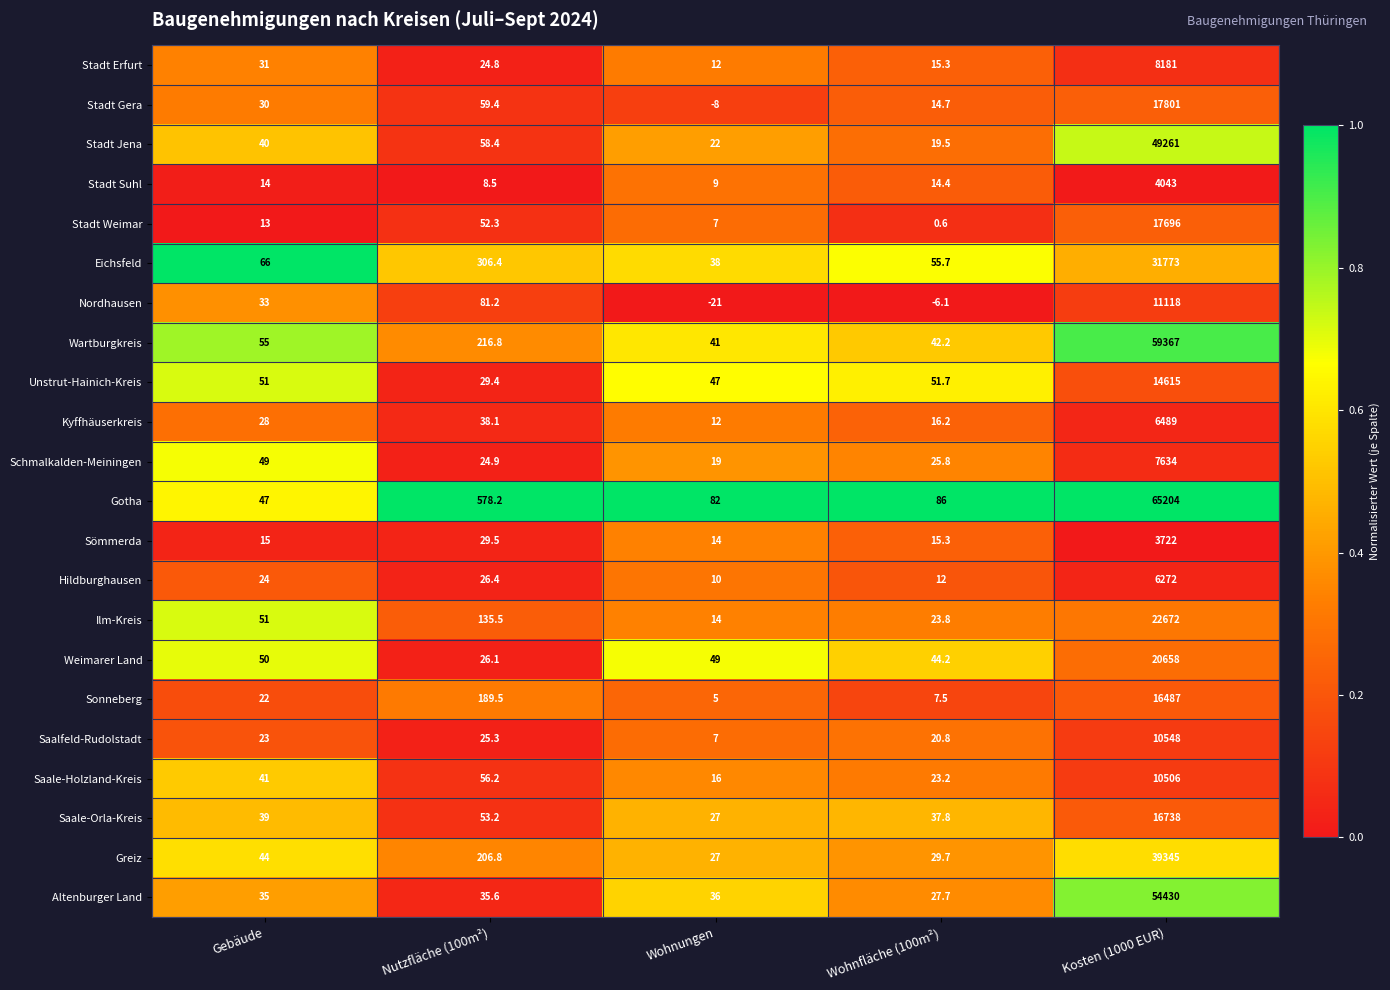

List the series in order of their peak value, highest first.

Gotha, Wartburgkreis, Altenburger Land, Stadt Jena, Greiz, Eichsfeld, Ilm-Kreis, Weimarer Land, Stadt Gera, Stadt Weimar, Saale-Orla-Kreis, Sonneberg, Unstrut-Hainich-Kreis, Nordhausen, Saalfeld-Rudolstadt, Saale-Holzland-Kreis, Stadt Erfurt, Schmalkalden-Meiningen, Kyffhäuserkreis, Hildburghausen, Stadt Suhl, Sömmerda